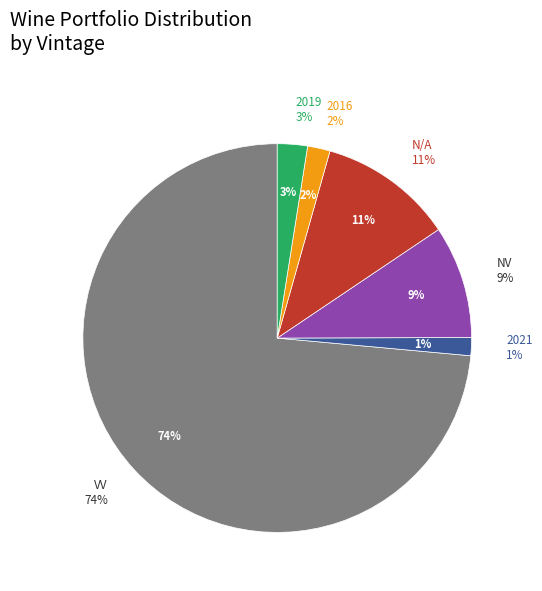

What is the smallest slice in the pie chart?

2021